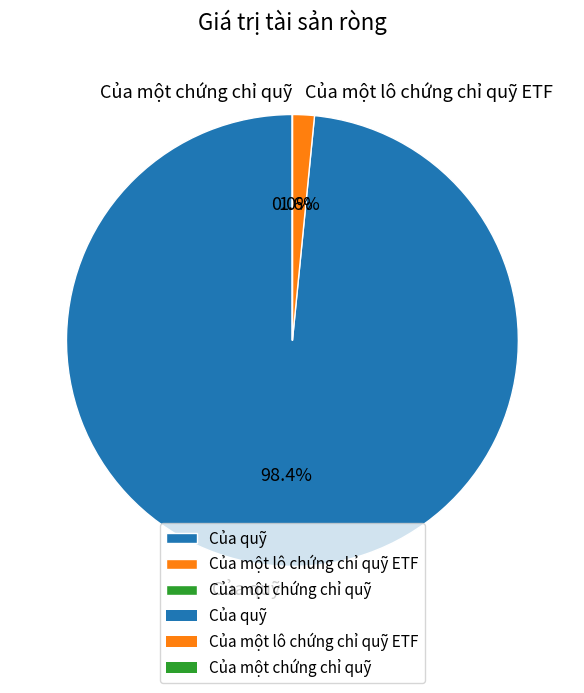

Which category has the smallest portion of the pie?

Của một chứng chỉ quỹ